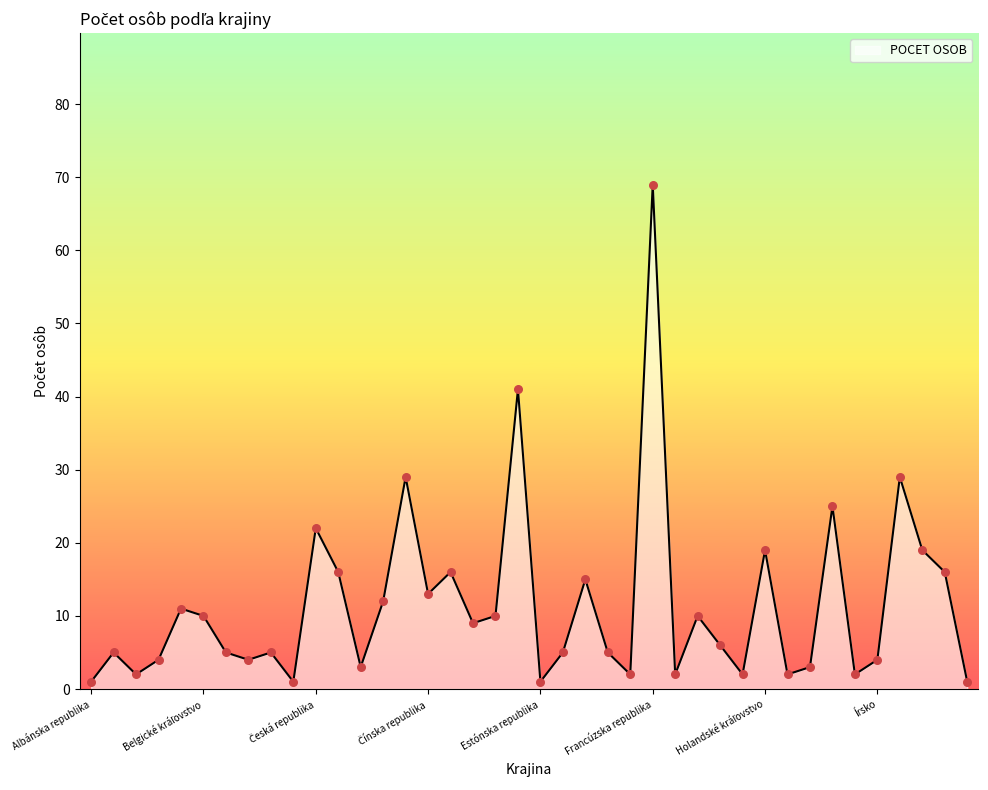

What is the maximum value shown in the chart?

69